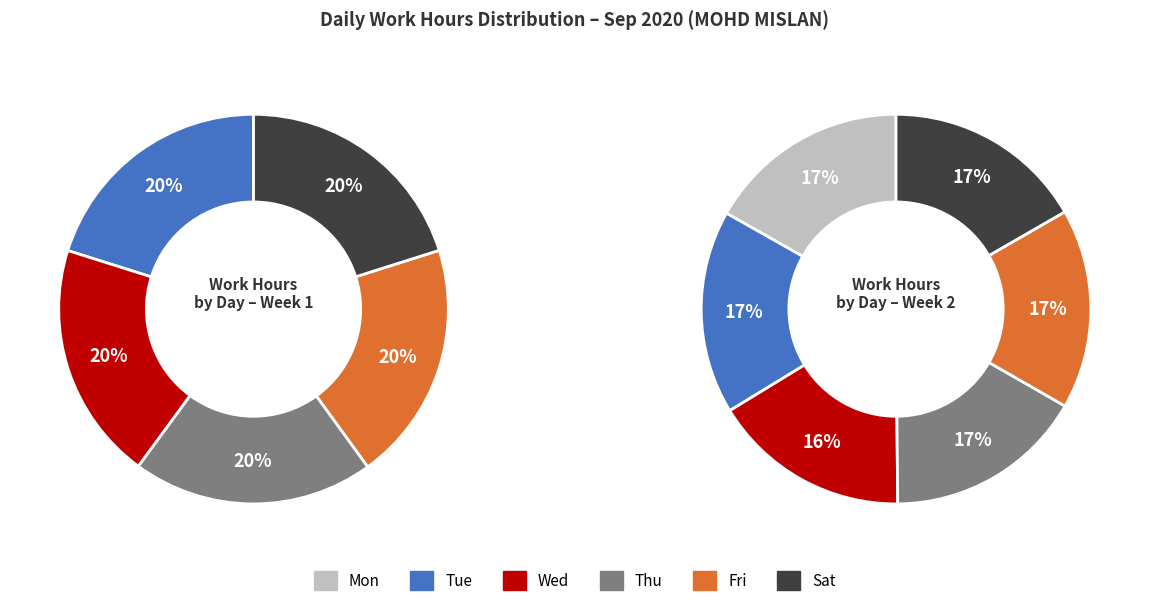

Approximately how many times larger is the value at Thu compared to Wed?

1.0